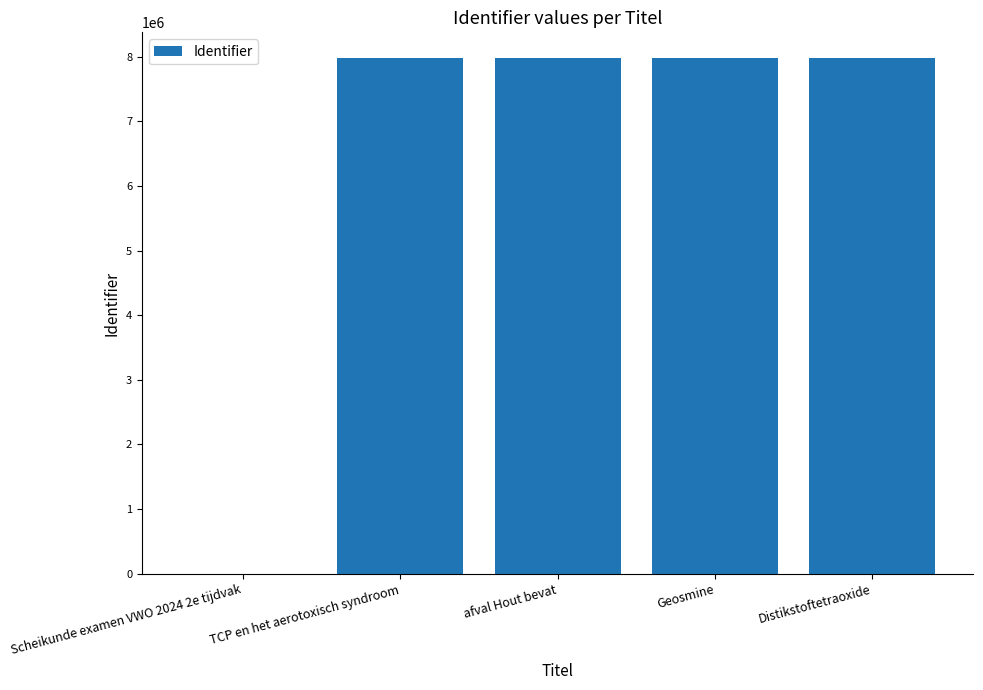

What is the change in value from Scheikunde examen VWO 2024 2e tijdvak to afval Hout bevat?

+7973102